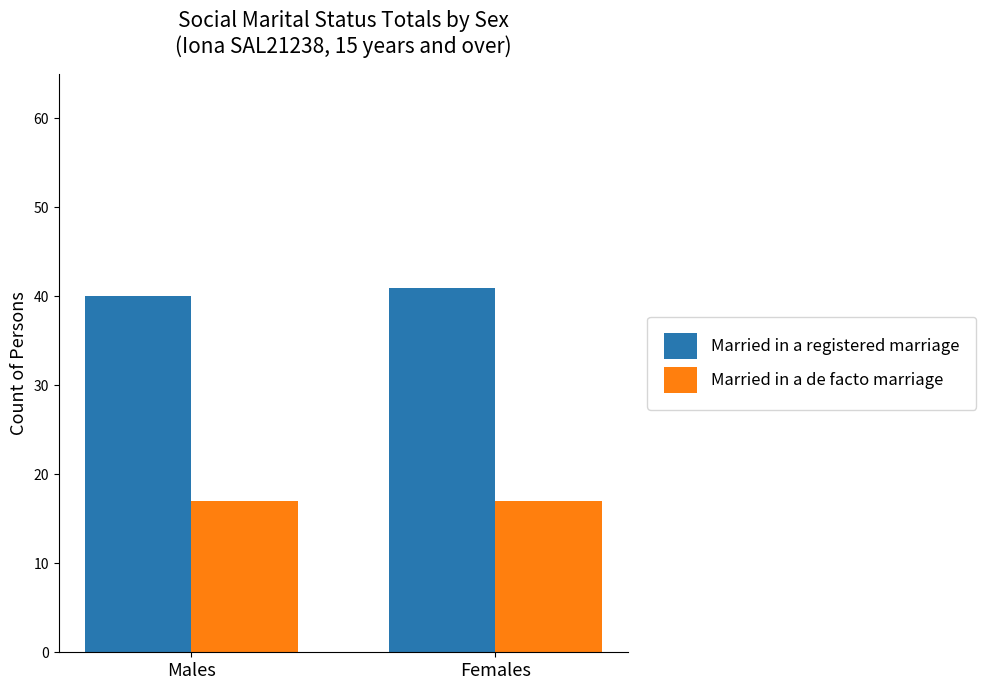

Reading right to left, list all the values displayed in this chart.

Married in a registered marriage: Females=41	Males=40
Married in a de facto marriage: Females=17	Males=17